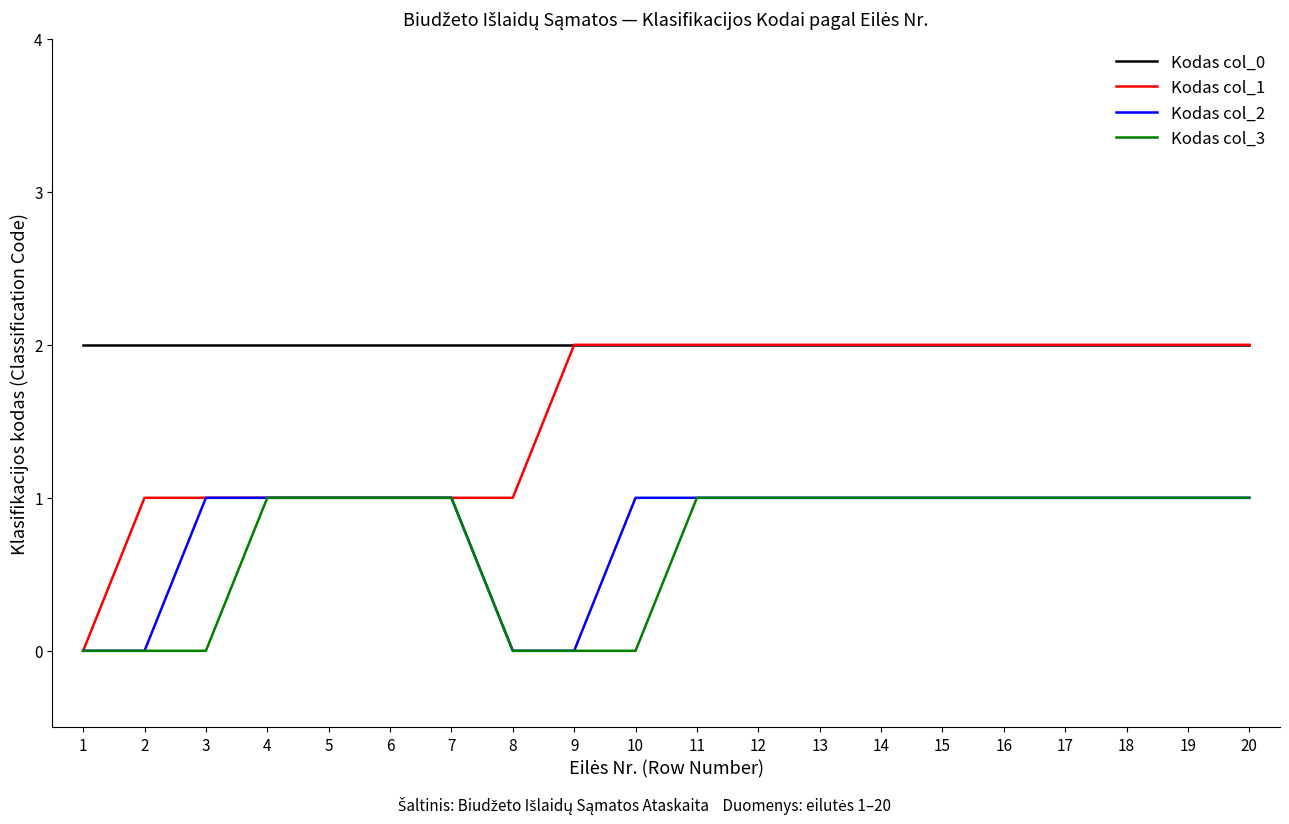

How many lines are shown in the chart?

4